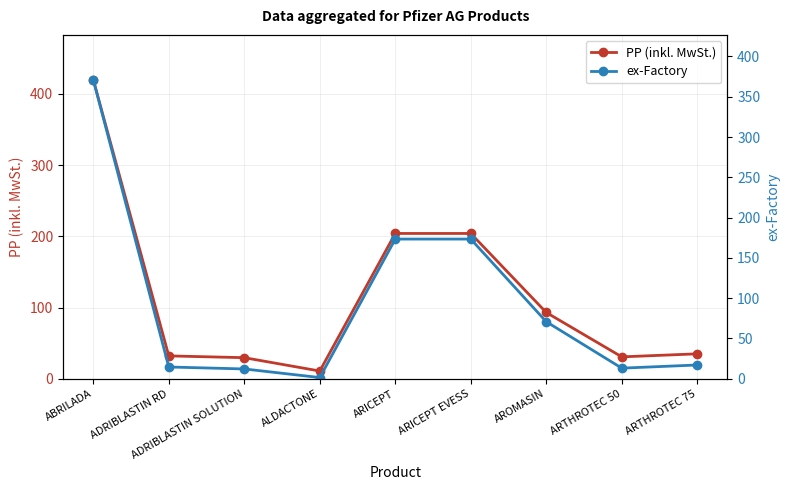

Reading left to right, what are all the values shown in this chart?

PP (inkl. MwSt.): 419.9	32.1	29.6	10.8	204.1	204.1	93.0	30.8	35.0
ex-Factory: 371.1	14.6	12.2	1.5	173.4	173.4	70.8	13.2	17.1